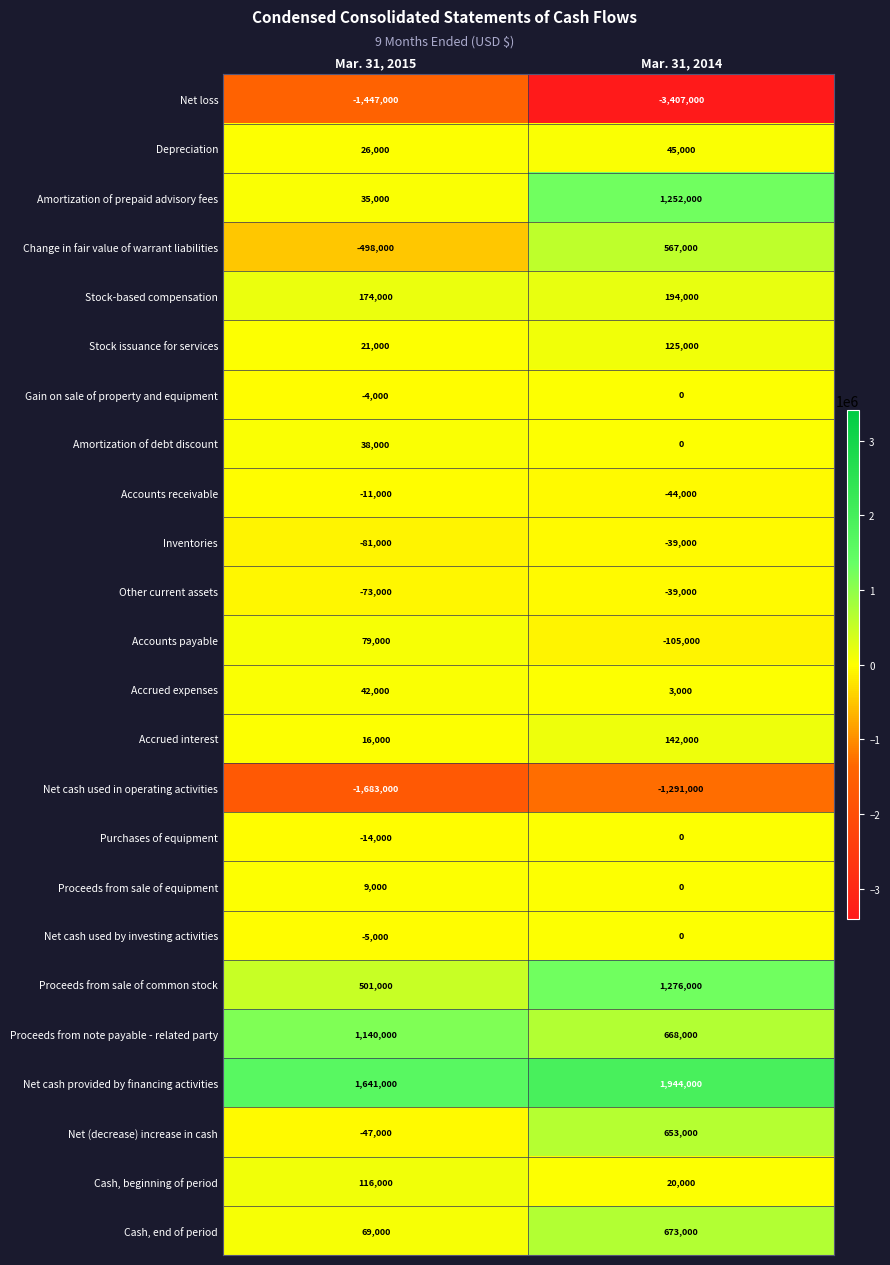

Which series has the largest total across all categories?

Net cash provided by financing activities